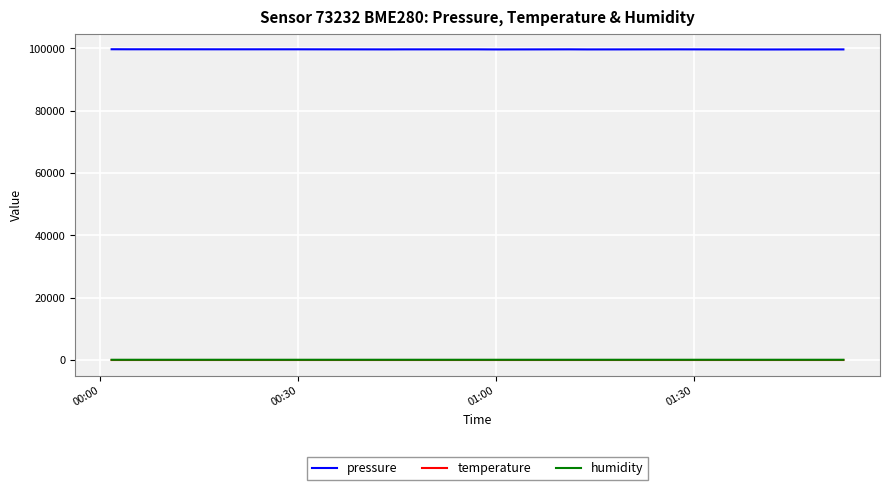

Which series has the widest spread of values?

pressure